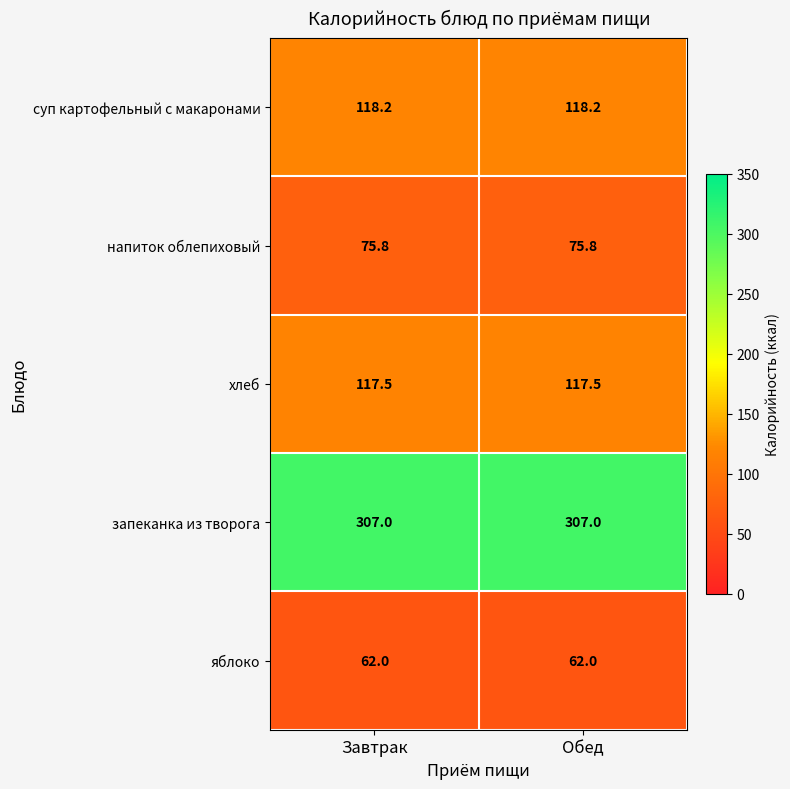

What is the total value across all series at Завтрак?

680.5